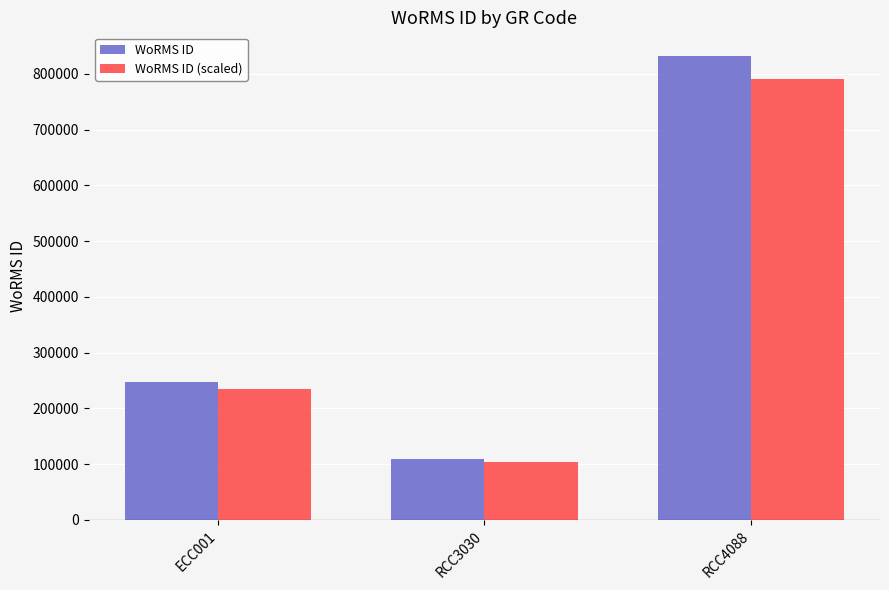

Which series has the widest spread of values?

WoRMS ID